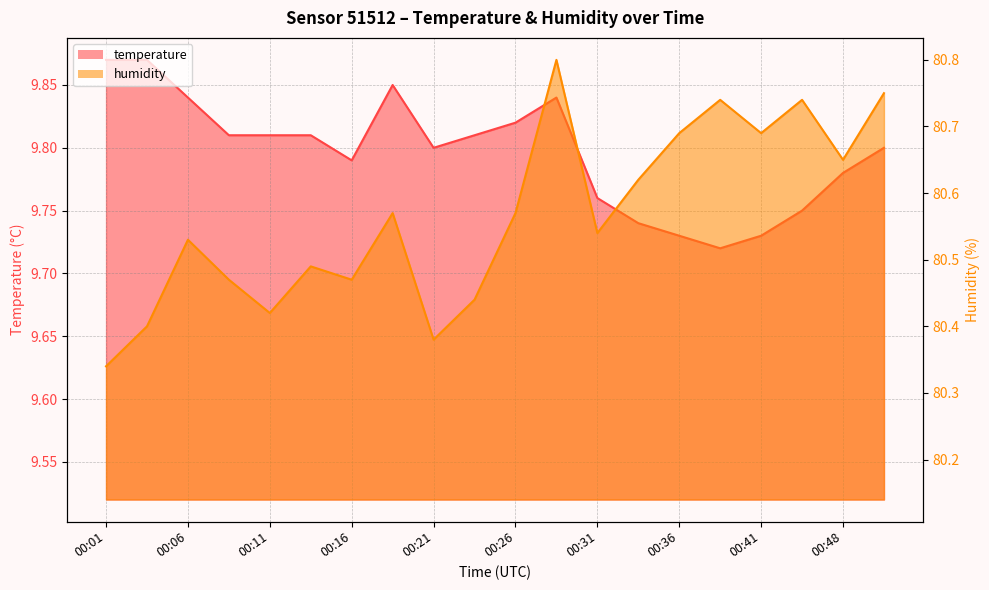

True or false: humidity and temperature cross at least once.

False